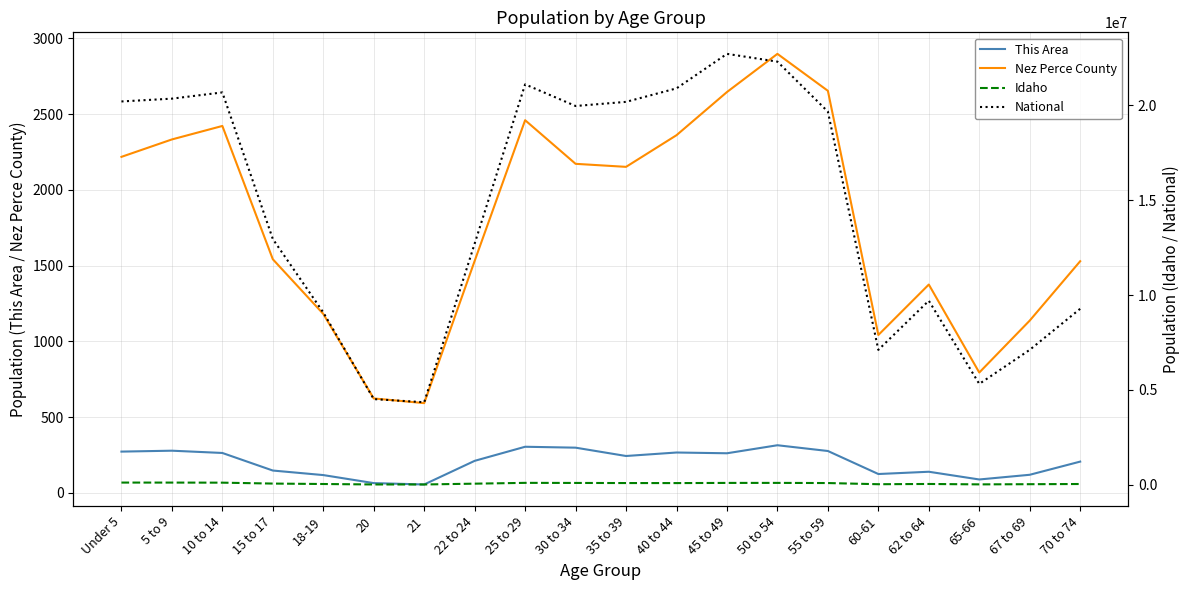

Is this an area chart (filled region under the line)?

No